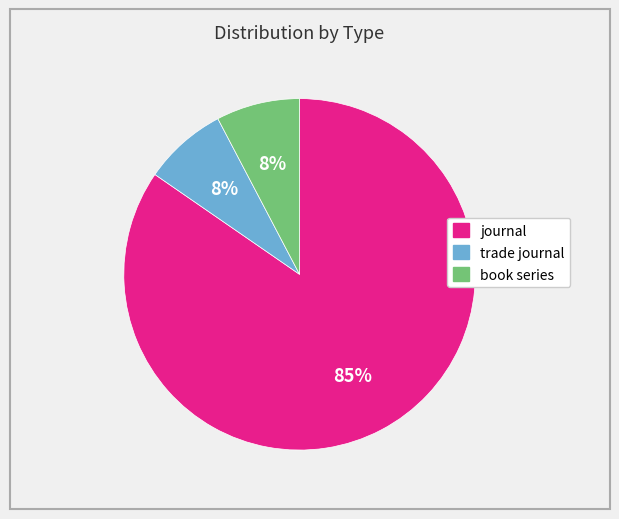

Is there a majority slice in this chart?

Yes